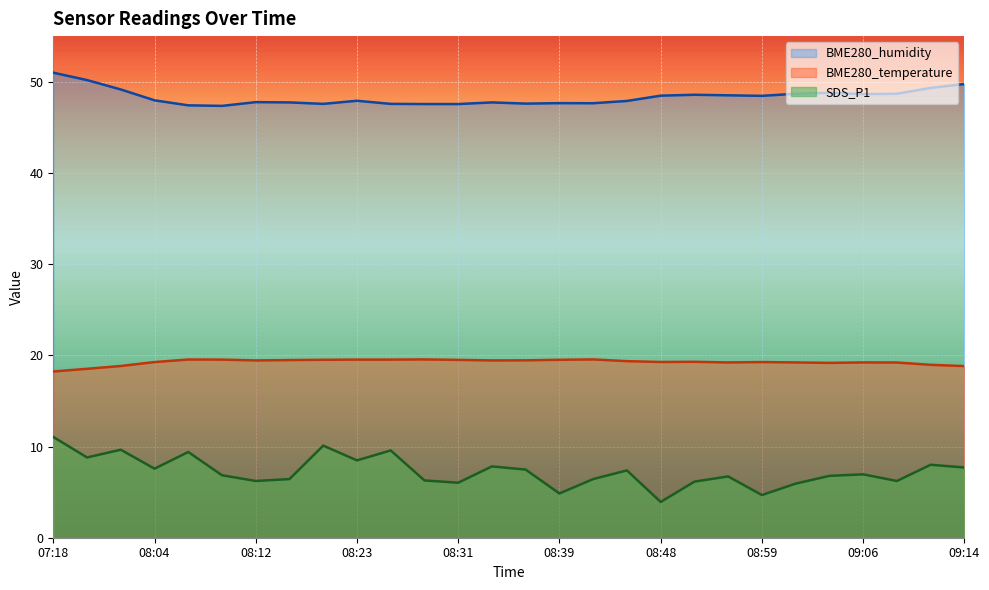

True or false: SDS_P1 has more than 2 interior local peaks.

True